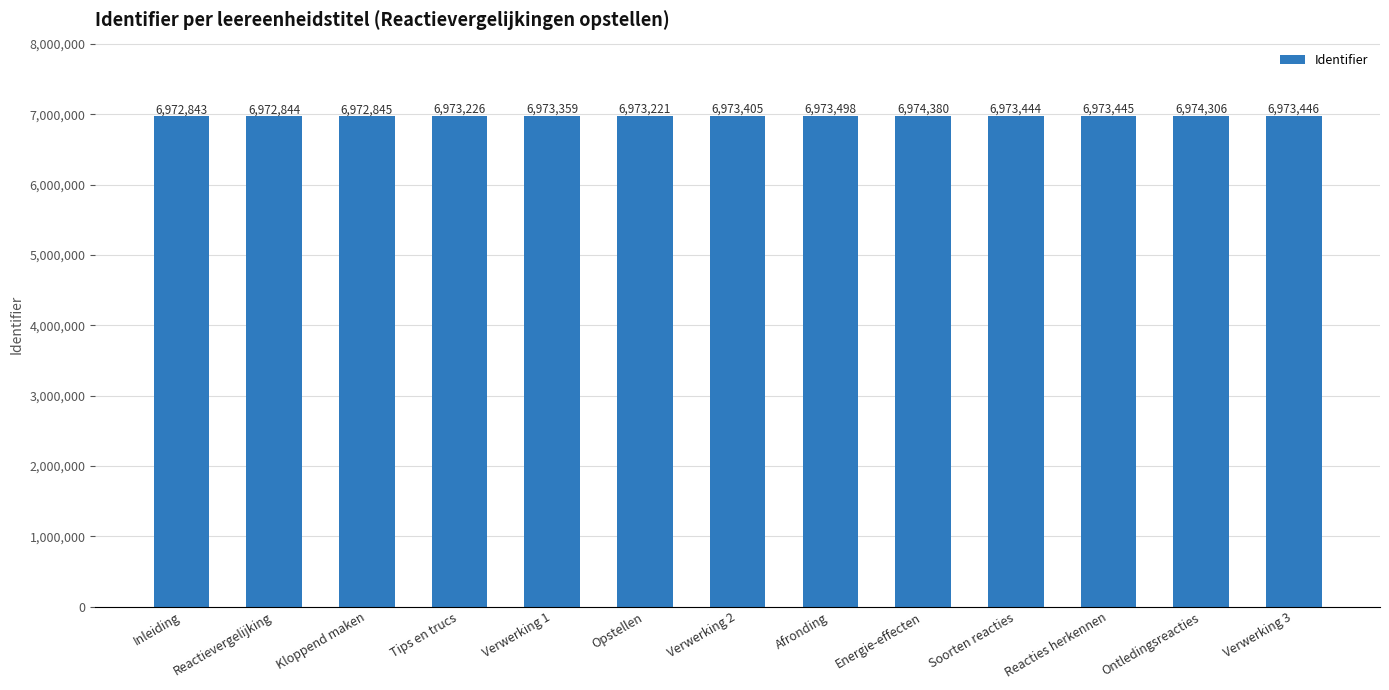

How many data points are less than 6973405?

6